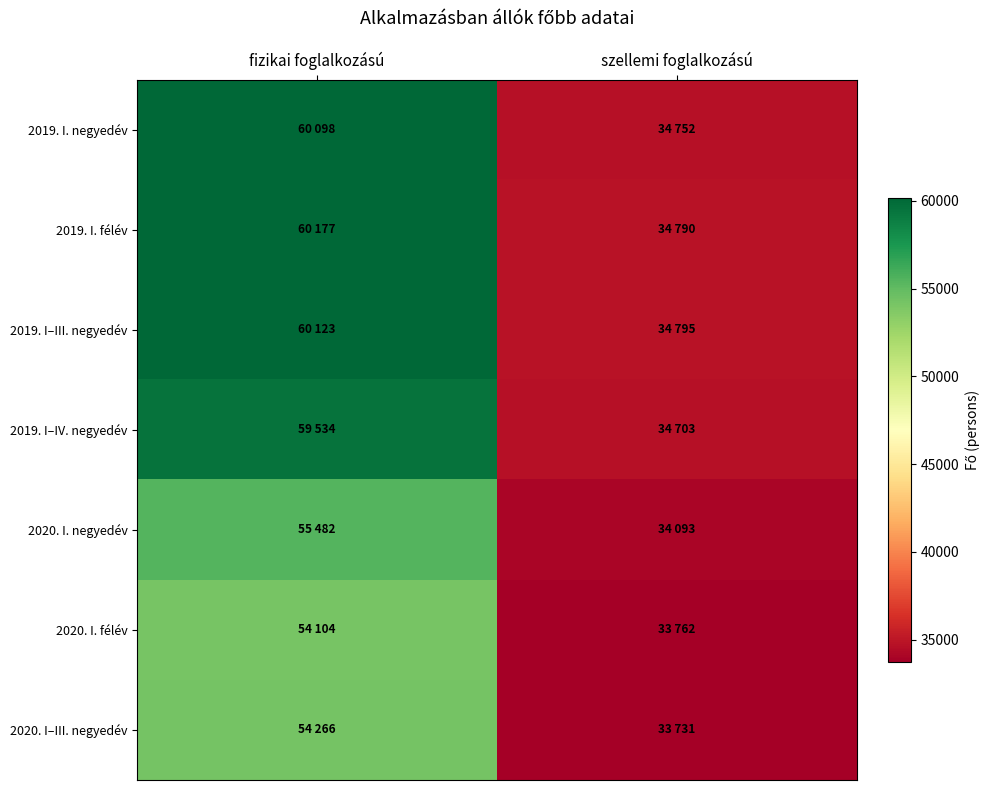

At how many categories does at least one series exceed 52705?

1